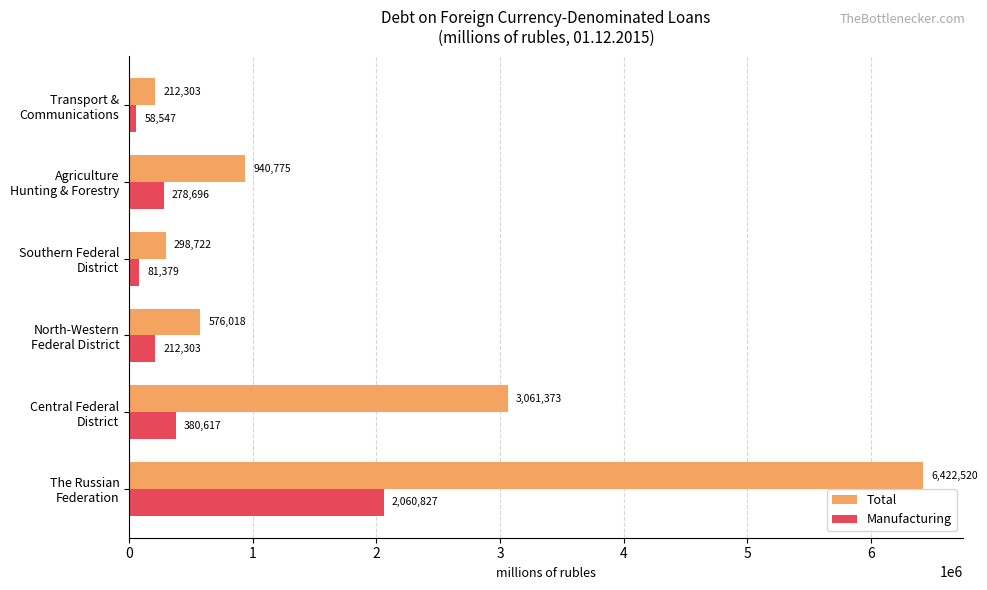

Which series has the widest spread of values?

Total